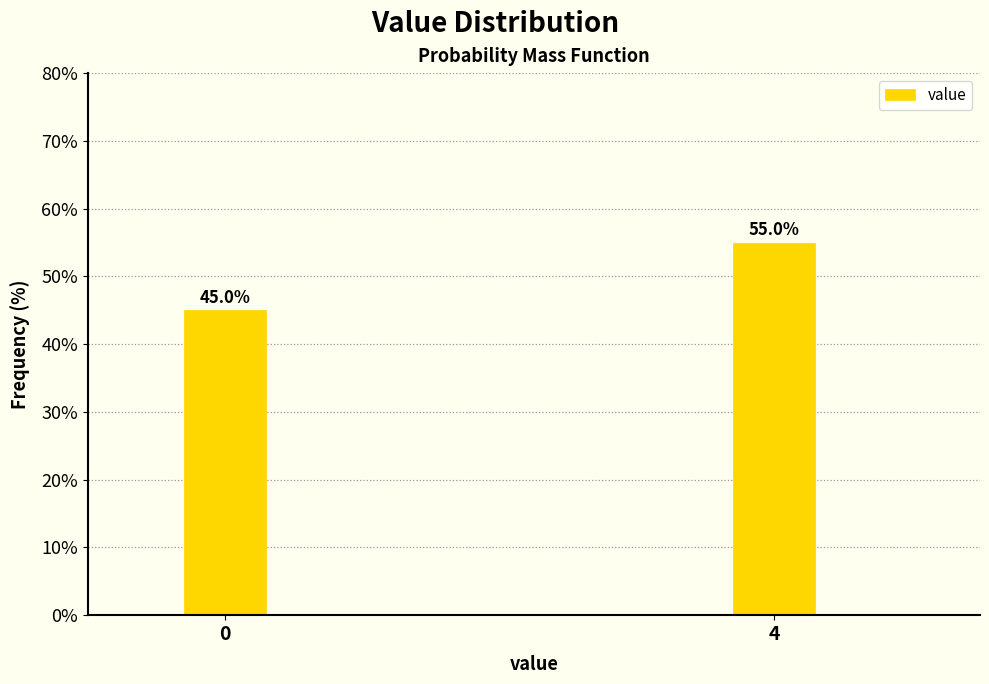

Reading left to right, extract all data points from this chart.

45.0	55.0